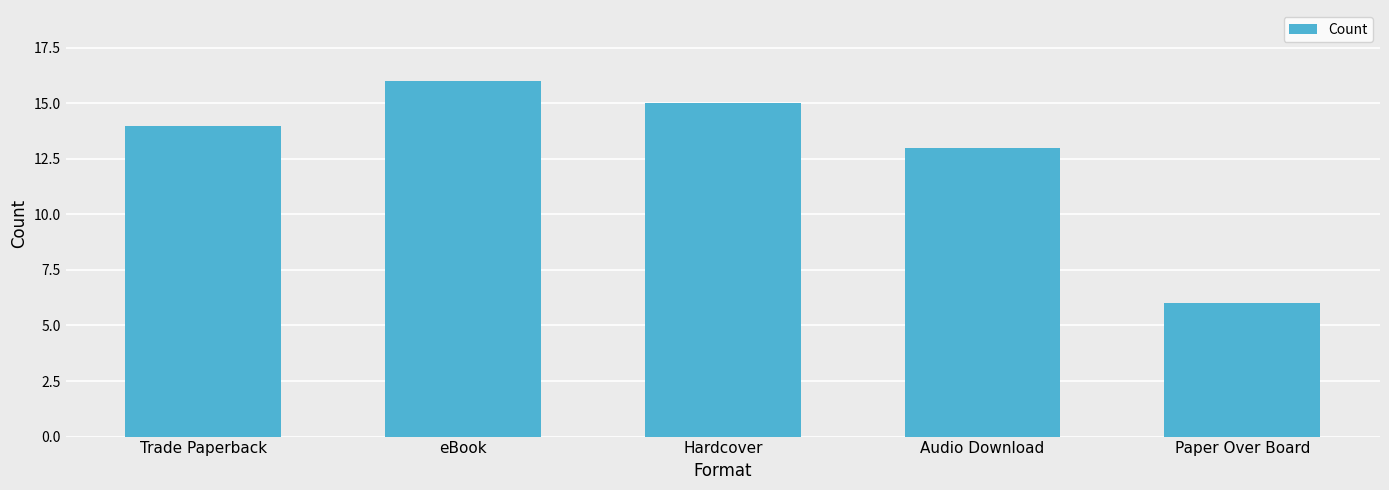

Which category has the lowest value across all series?

Paper Over Board